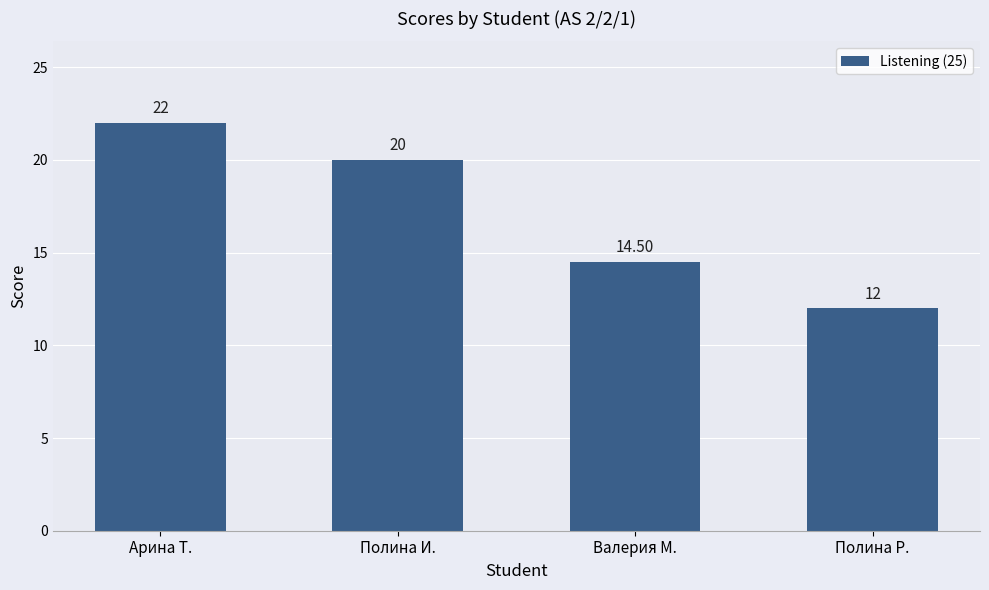

What position from the right is Полина И.?

3